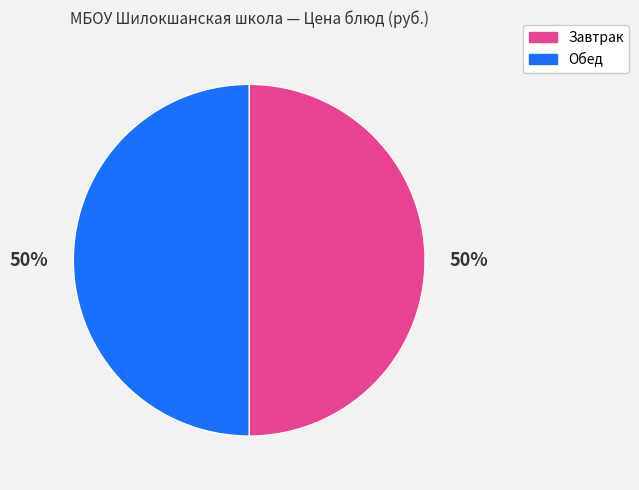

To the nearest percent, what is the average slice percentage?

50%